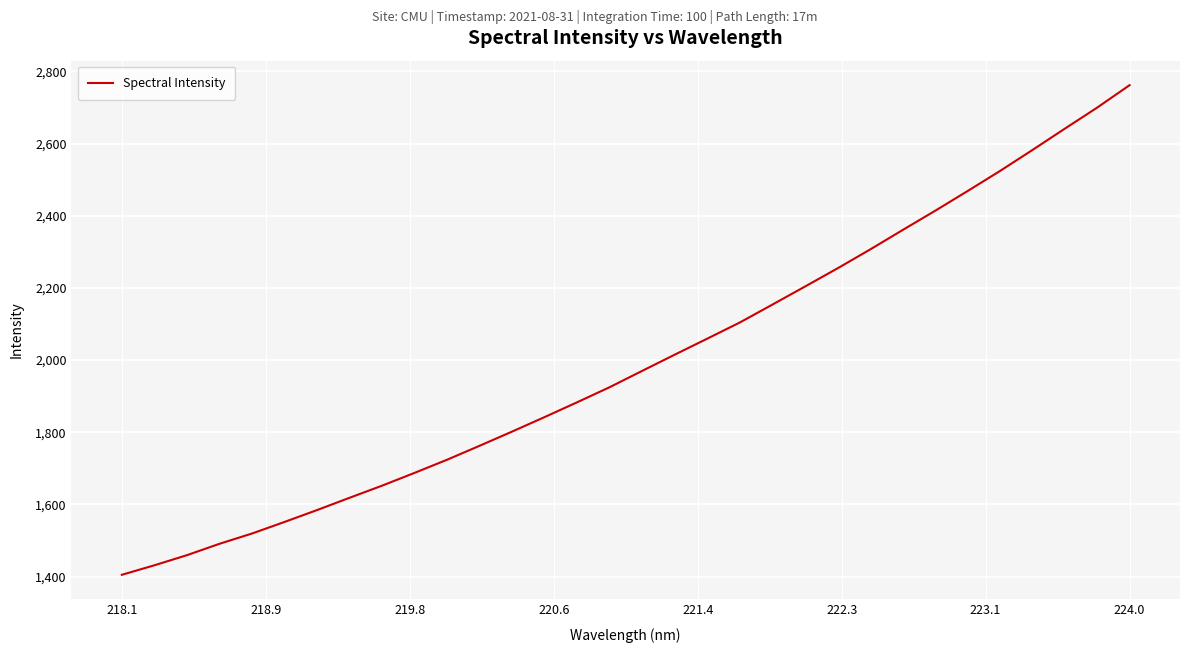

What is the greatest value displayed?

2761.9